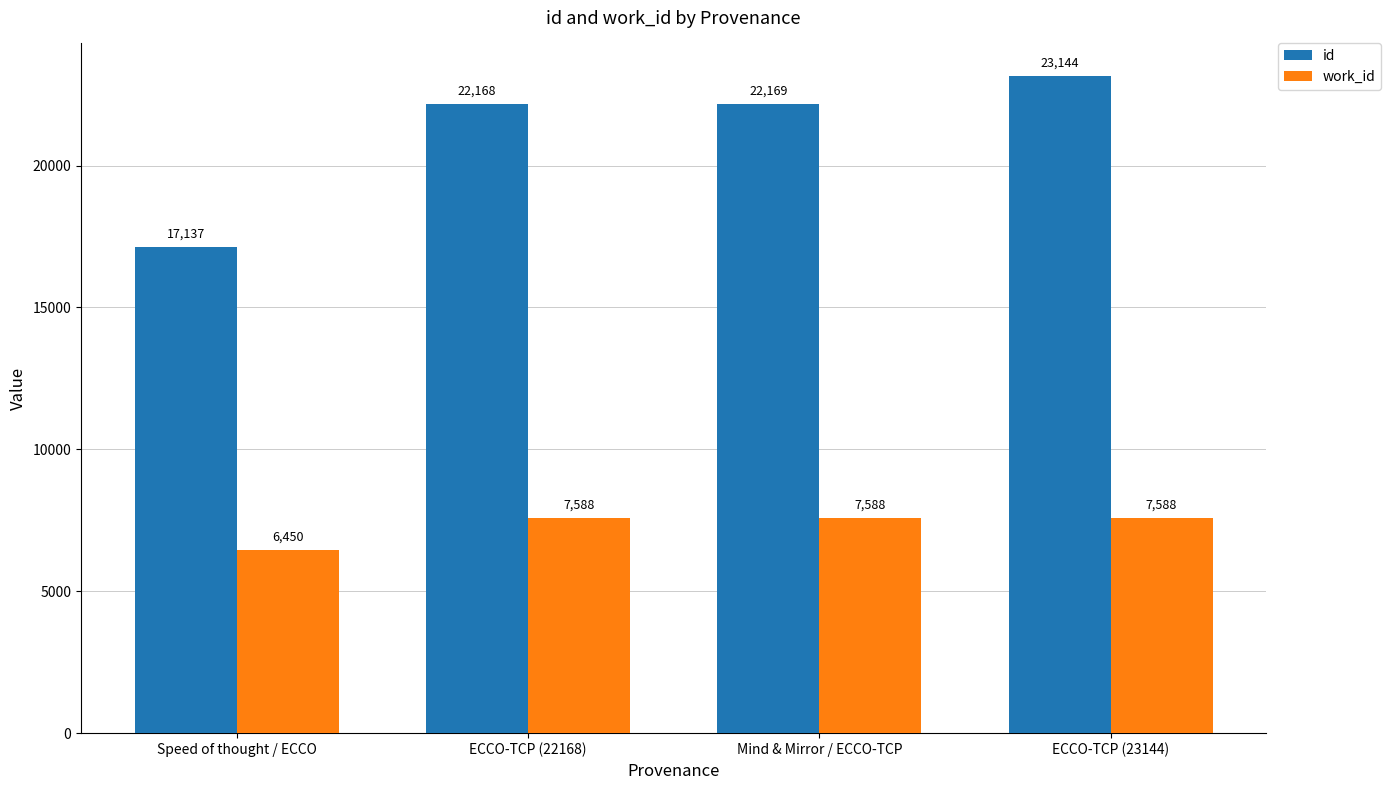

What is the sum of all id values?

84618